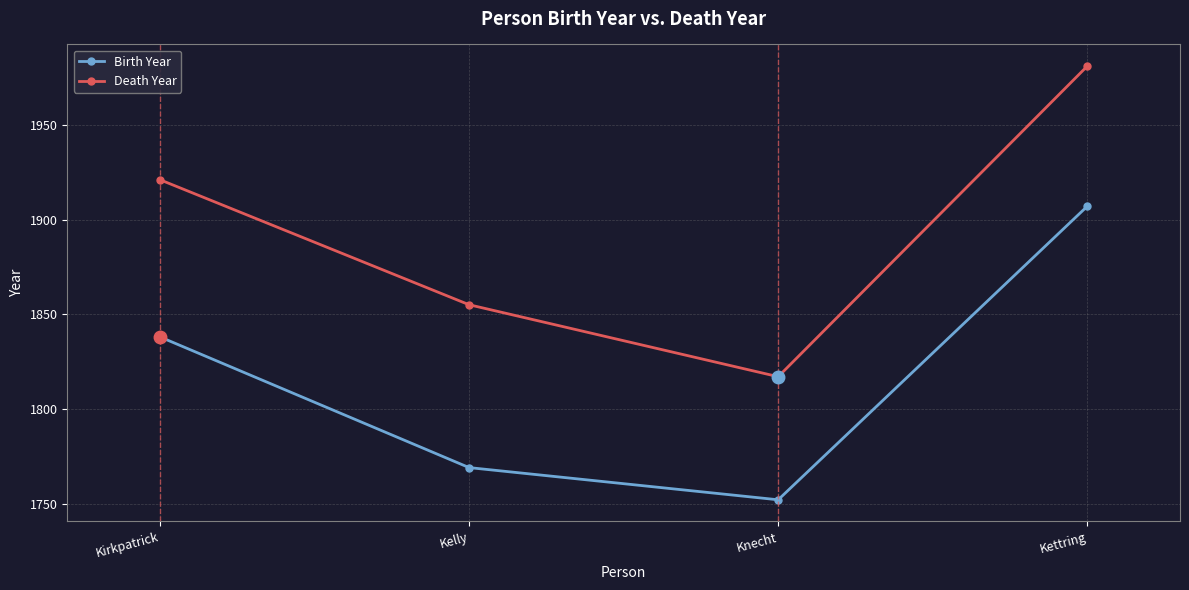

What is the label of the 2nd point from the left?

Kelly